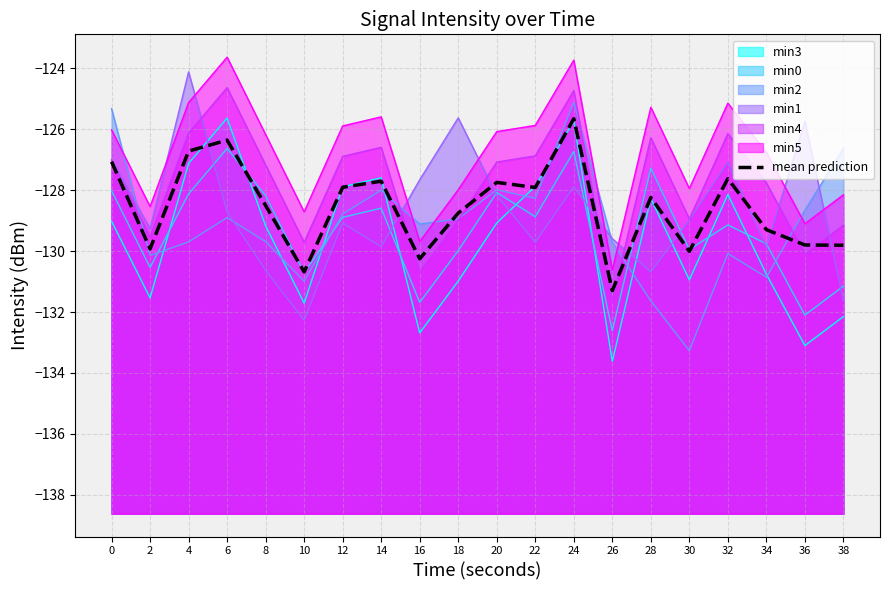

Which has a higher value, 4 or 14?

4